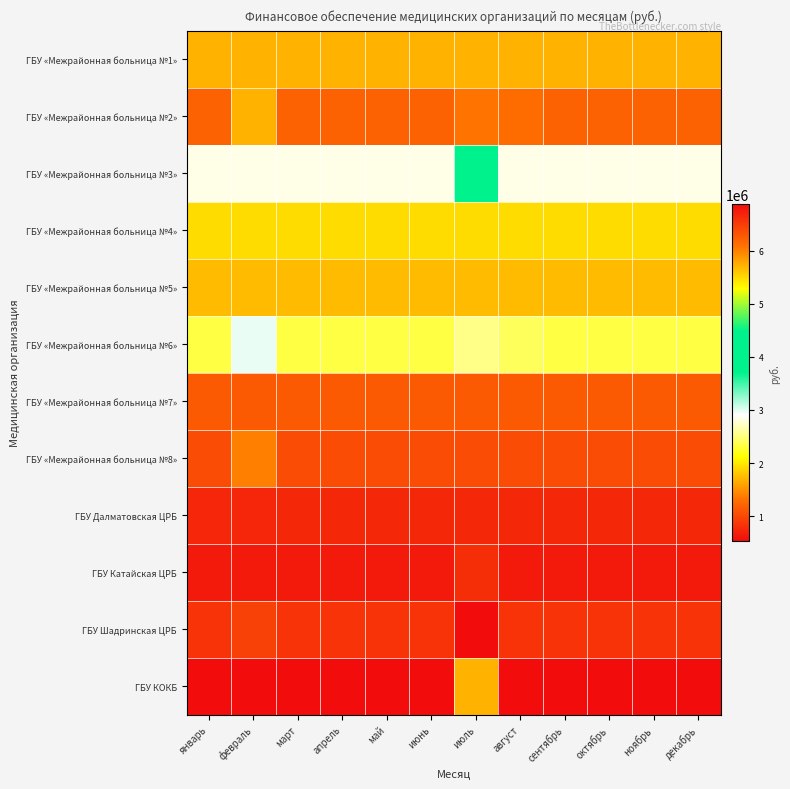

Reading left to right, extract all data points from this chart.

ГБУ «Межрайонная больница №1»: январь=1680456.0	февраль=1680457.0	март=1680459.0	апрель=1680461.0	май=1680460.0	июнь=1680462.0	июль=1680460.0	август=1680461.0	сентябрь=1680459.0	октябрь=1680459.0	ноябрь=1680460.0	декабрь=1680467.6
ГБУ «Межрайонная больница №2»: январь=1192907.0	февраль=1682669.6	март=1192907.0	апрель=1192908.0	май=1192908.0	июнь=1192910.0	июль=1323255.2	август=1271435.6	сентябрь=1192908.0	октябрь=1192908.0	ноябрь=1192909.0	декабрь=1192918.8
ГБУ «Межрайонная больница №3»: январь=2844615.0	февраль=2844614.0	март=2844614.0	апрель=2844614.0	май=2844615.0	июнь=2844614.0	июль=3727541.4	август=2844614.0	сентябрь=2844614.0	октябрь=2844614.0	ноябрь=2844615.0	декабрь=2844613.9
ГБУ «Межрайонная больница №4»: январь=1927496.0	февраль=1927499.0	март=1927500.0	апрель=1927508.0	май=1927507.0	июнь=1927504.0	июль=1927507.0	август=1927510.0	сентябрь=1927505.0	октябрь=1927507.0	ноябрь=1927507.0	декабрь=1927519.3
ГБУ «Межрайонная больница №5»: январь=1733537.0	февраль=1733537.0	март=1733539.0	апрель=1733539.0	май=1733537.0	июнь=1733538.0	июль=1733537.0	август=1733539.0	сентябрь=1733539.0	октябрь=1733537.0	ноябрь=1733537.0	декабрь=1733541.3
ГБУ «Межрайонная больница №6»: январь=2328314.0	февраль=2978878.0	март=2328319.0	апрель=2328321.0	май=2328320.0	июнь=2328324.0	июль=2538809.3	август=2404744.6	сентябрь=2328323.0	октябрь=2328323.0	ноябрь=2328321.0	декабрь=2328331.8
ГБУ «Межрайонная больница №7»: январь=1139414.0	февраль=1139415.0	март=1139416.0	апрель=1139418.0	май=1139416.0	июнь=1139419.0	июль=1139417.0	август=1139420.0	сентябрь=1139418.0	октябрь=1139419.0	ноябрь=1139417.0	декабрь=1139424.5
ГБУ «Межрайонная больница №8»: январь=1027832.0	февраль=1401198.9	март=1027834.0	апрель=1027833.0	май=1027834.0	июнь=1027833.0	июль=1027834.0	август=1027833.0	сентябрь=1027835.0	октябрь=1027832.0	ноябрь=1027834.0	декабрь=1027835.5
ГБУ Далматовская ЦРБ: январь=725929.0	февраль=729383.8	март=747052.0	апрель=747050.0	май=747052.0	июнь=747053.0	июль=747052.0	август=747052.0	сентябрь=747055.0	октябрь=747051.0	ноябрь=747052.0	декабрь=747056.2
ГБУ Катайская ЦРБ: январь=625654.0	февраль=625653.0	март=625657.0	апрель=625653.0	май=625654.0	июнь=625656.0	июль=796345.6	август=625653.0	сентябрь=625657.0	октябрь=625652.0	ноябрь=625654.0	декабрь=625659.7
ГБУ Шадринская ЦРБ: январь=825948.0	февраль=941005.1	март=825948.0	апрель=825950.0	май=825949.0	июнь=825950.0	июль=525949.0	август=825950.0	сентябрь=825949.0	октябрь=825949.0	ноябрь=825949.0	декабрь=825951.8
ГБУ КОКБ: январь=6879132.0	февраль=6879133.0	март=6879132.0	апрель=6879136.0	май=6879134.0	июнь=6879136.0	июль=5724476.8	август=6879137.0	сентябрь=6879134.0	октябрь=6879137.0	ноябрь=6879134.0	декабрь=6879137.9